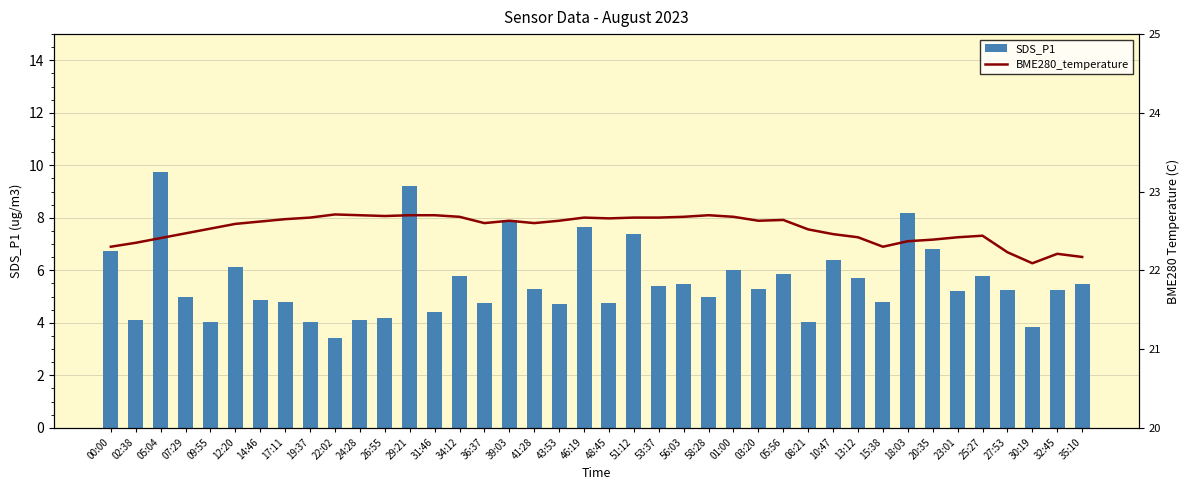

What is the spread (max minus min) of values at 10:47?

16.1